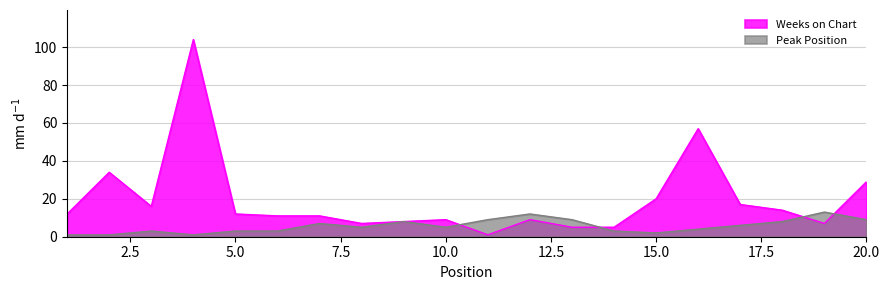

Which category has the lowest value in the Weeks on Chart series?

11